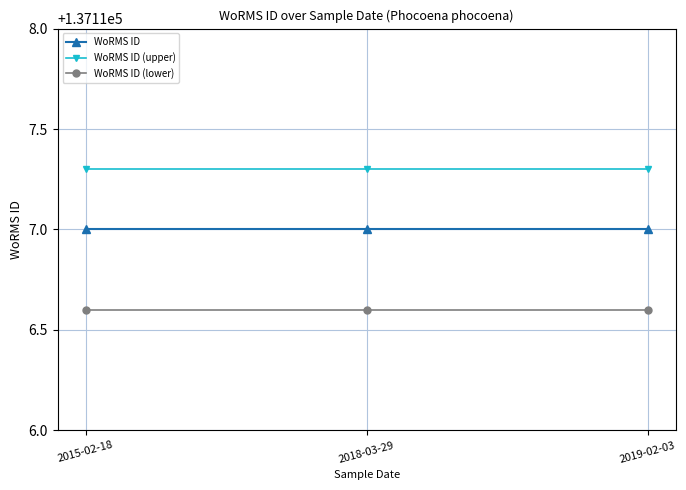

List the series in order of their peak value, highest first.

WoRMS ID (upper), WoRMS ID, WoRMS ID (lower)